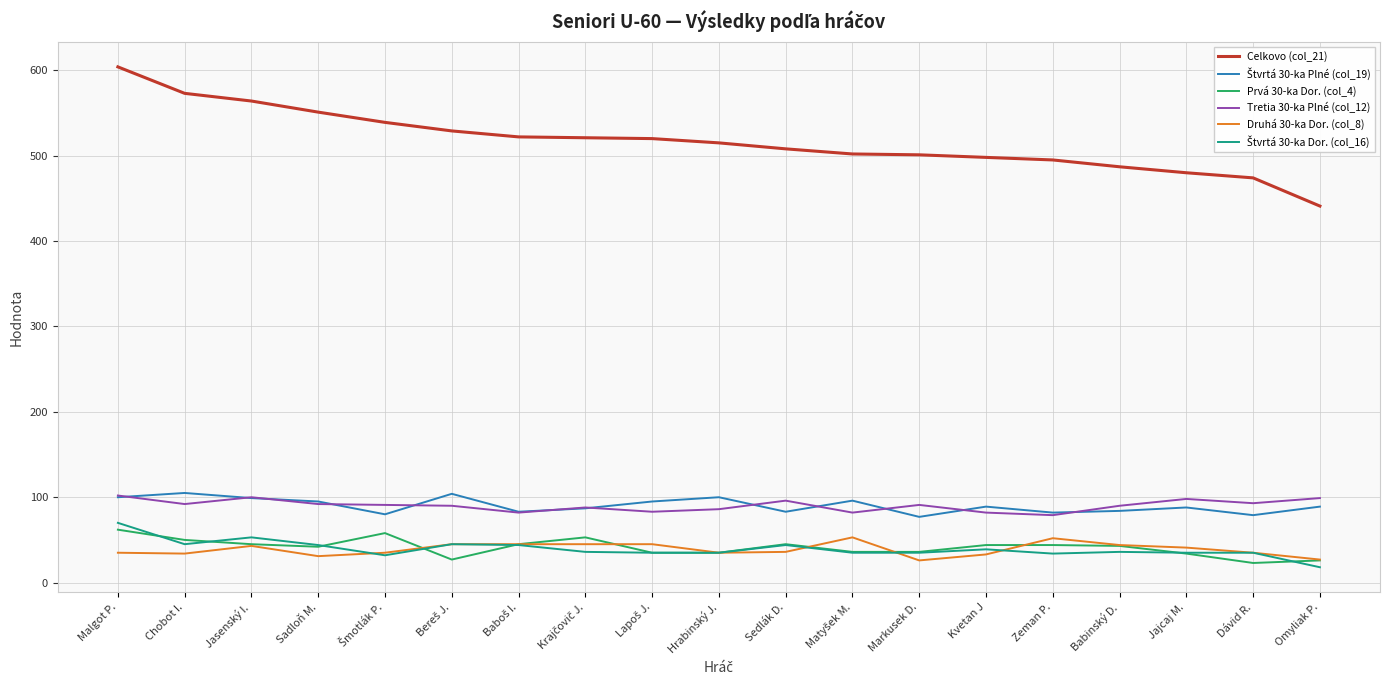

The Celkovo (col_21) series shows 498 at Kvetan J. True or false?

True